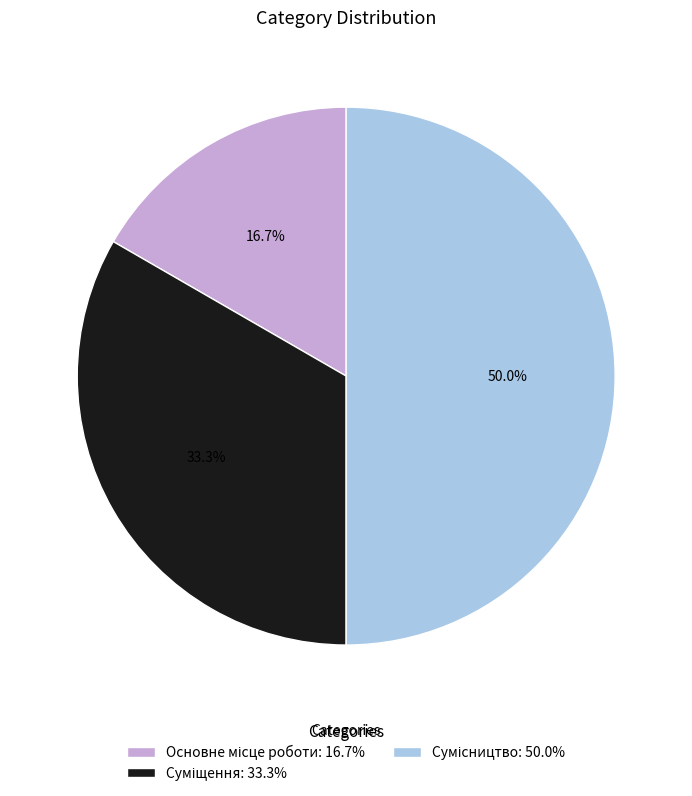

Count the number of slices in the pie.

3